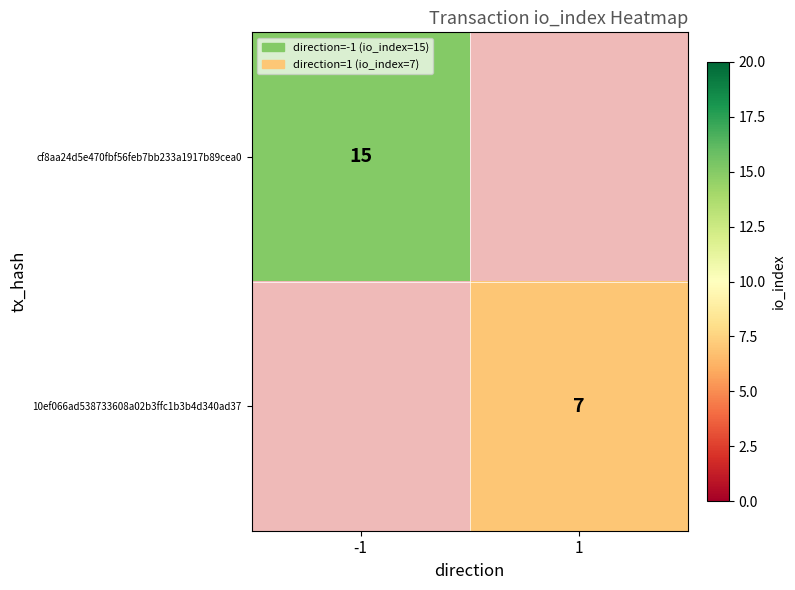

At how many categories does at least one series exceed 14?

1